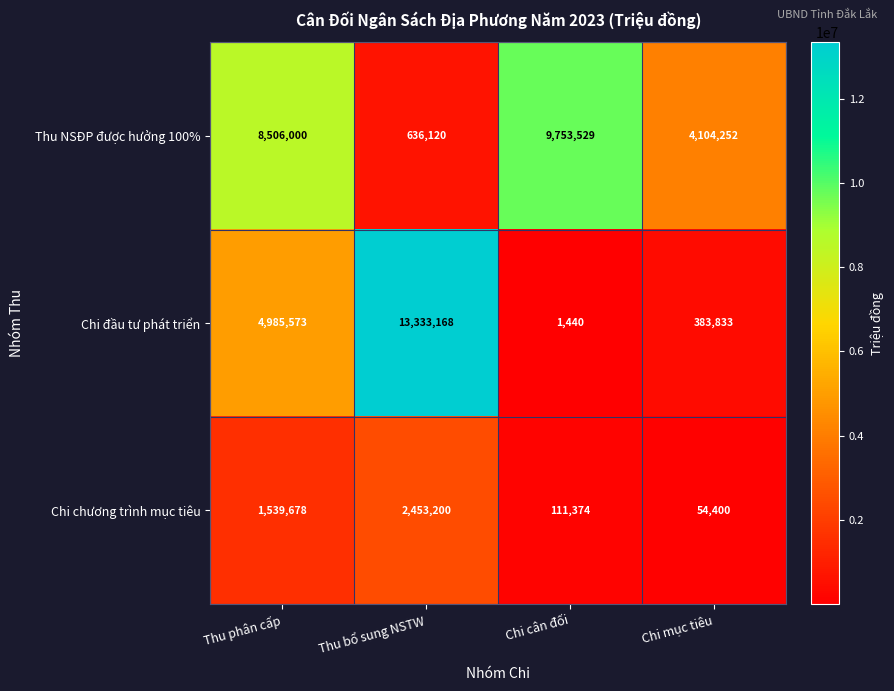

How many distinct data groups are displayed?

3